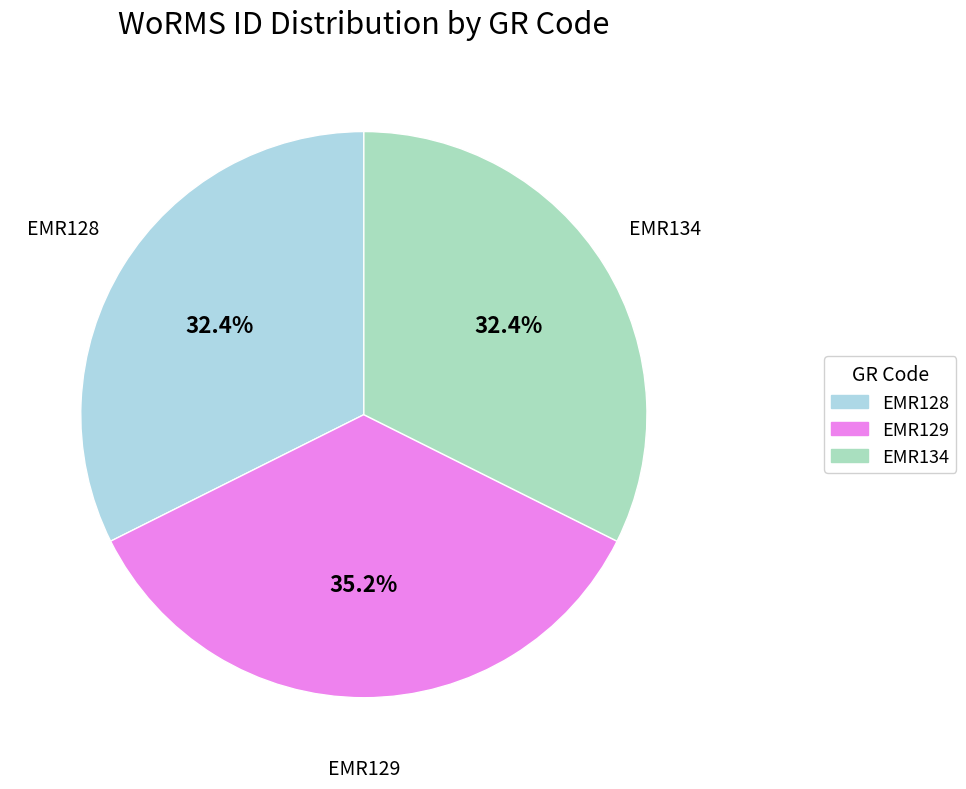

Count the number of slices in the pie.

3